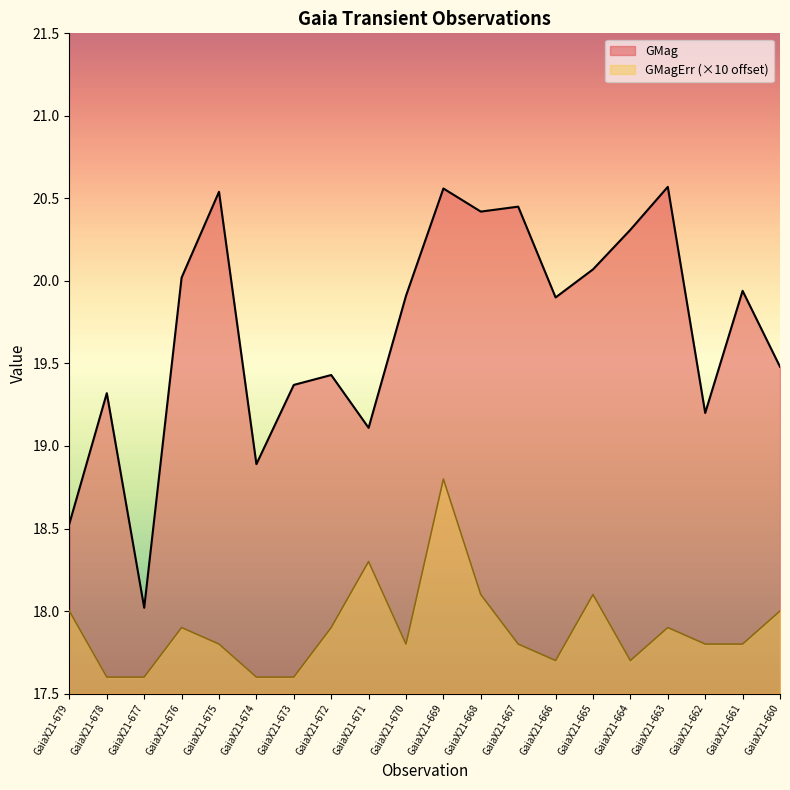

True or false: GMag has more than 1 interior local peaks.

True